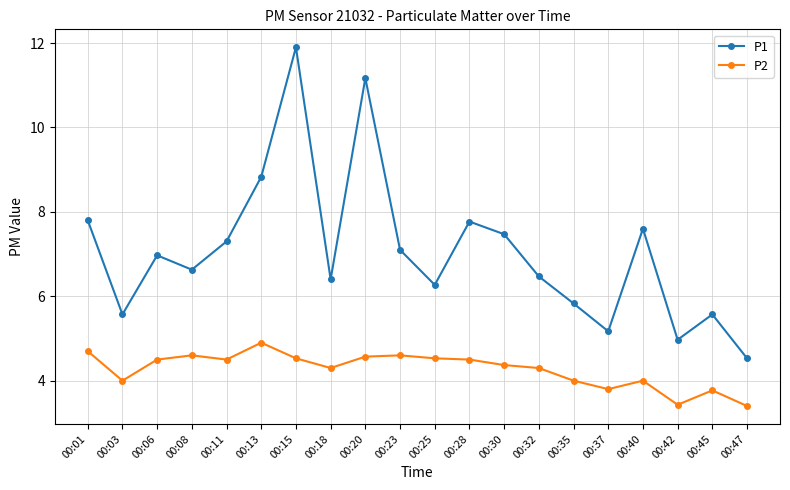

Which series changed the most between 00:08 and 00:47?

P1